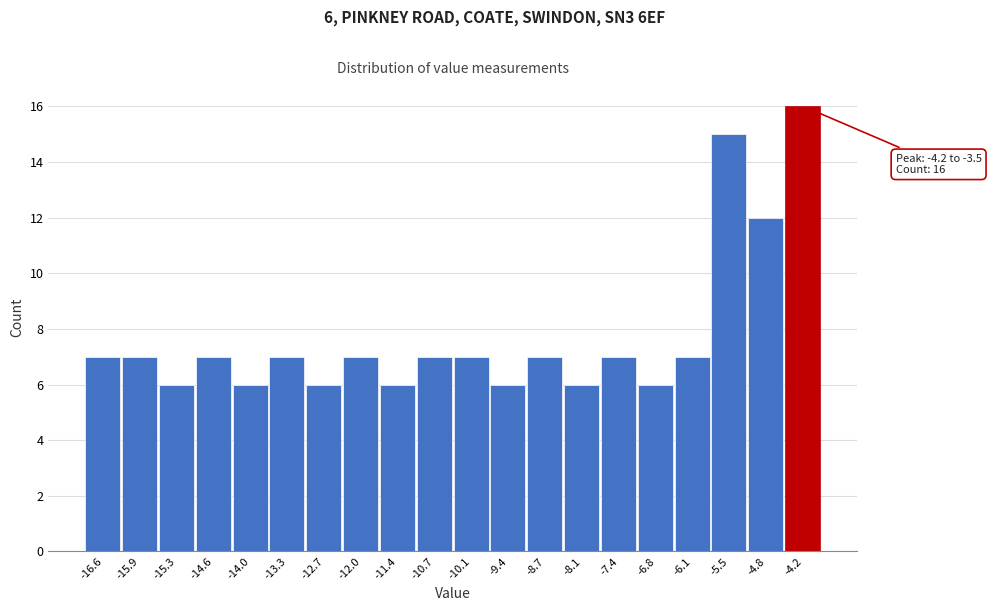

Reading right to left, transcribe all the data shown in this chart.

16	12	15	7	6	7	6	7	6	7	7	6	7	6	7	6	7	6	7	7